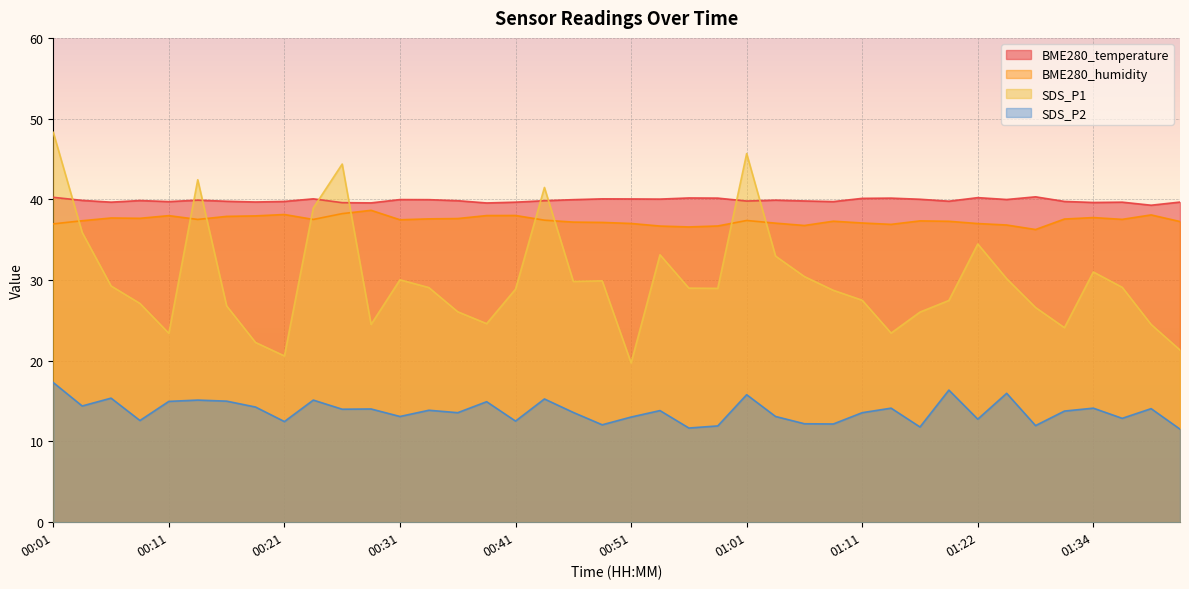

How many distinct data groups are displayed?

4